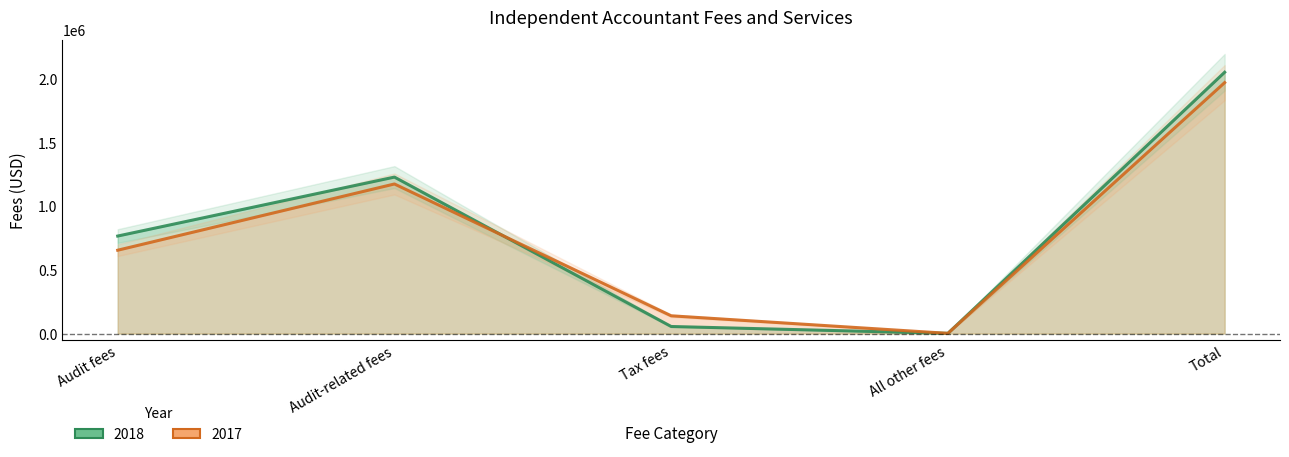

What is the difference between the maximum and second lowest values in the 2017 series?

1829309